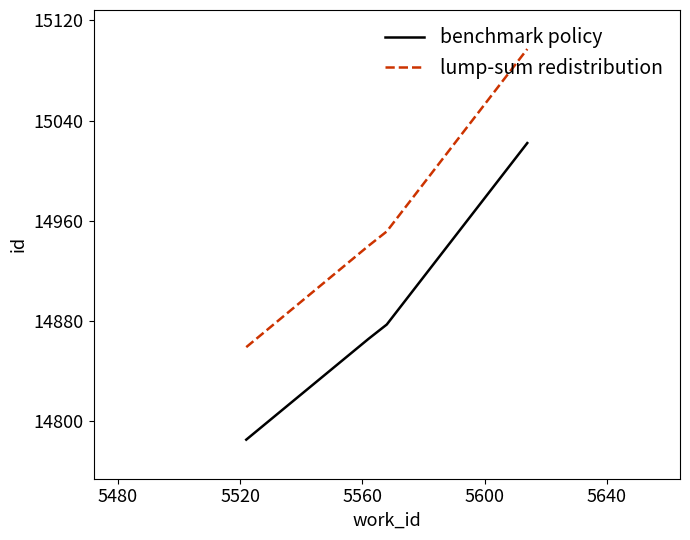

What are all the series names shown in the legend?

benchmark policy, lump-sum redistribution